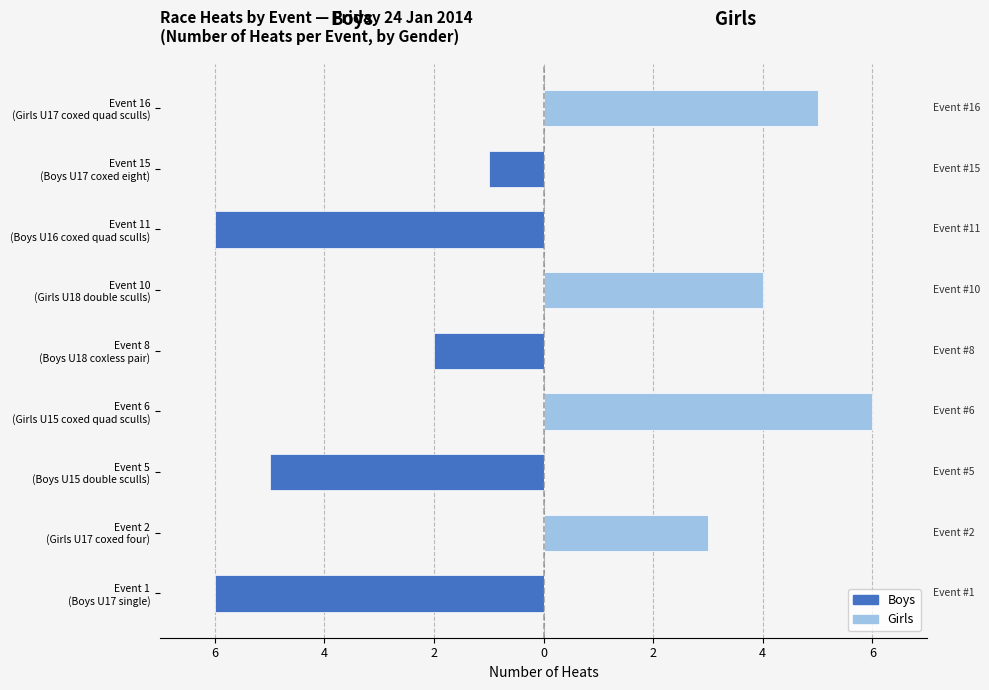

Reading left to right, transcribe all the data shown in this chart.

Boys (Heats): -6	0	-5	0	-2	0	-6	-1	0
Girls (Heats): 0	3	0	6	0	4	0	0	5